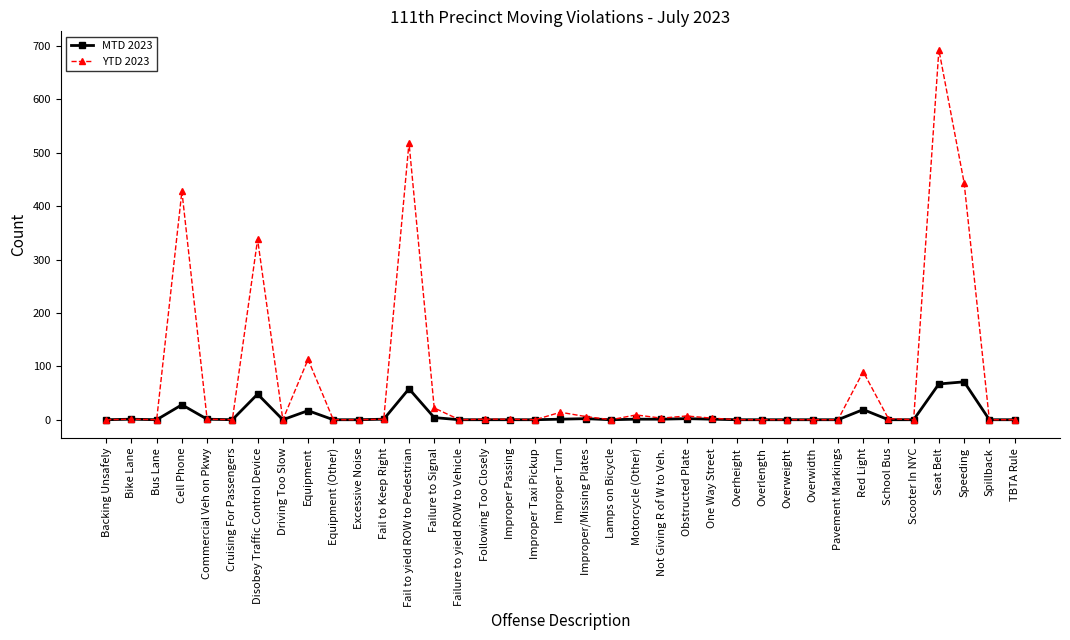

True or false: YTD 2023 has a value of 465 at Lamps on Bicycle.

False